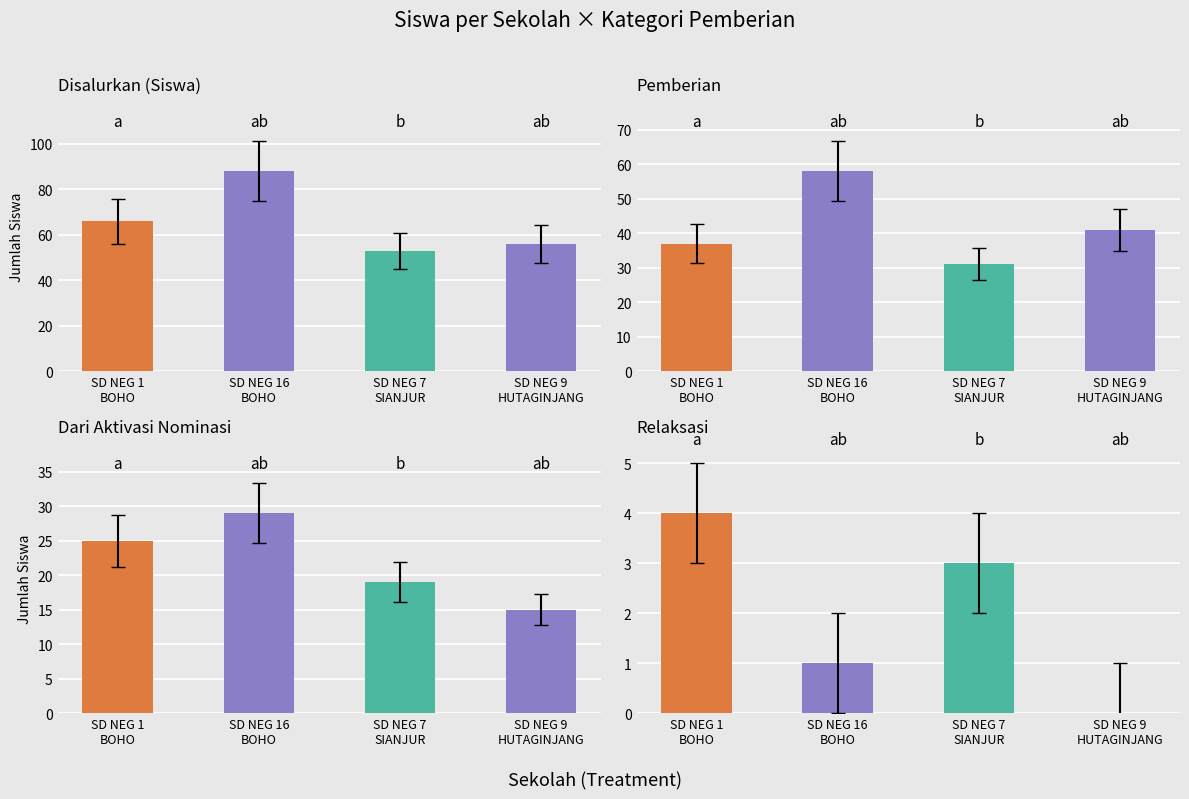

At SD NEG 16
BOHO, list the series in order from smallest to largest.

Relaksasi, Dari Aktivasi Nominasi, Pemberian, Disalurkan (Siswa)